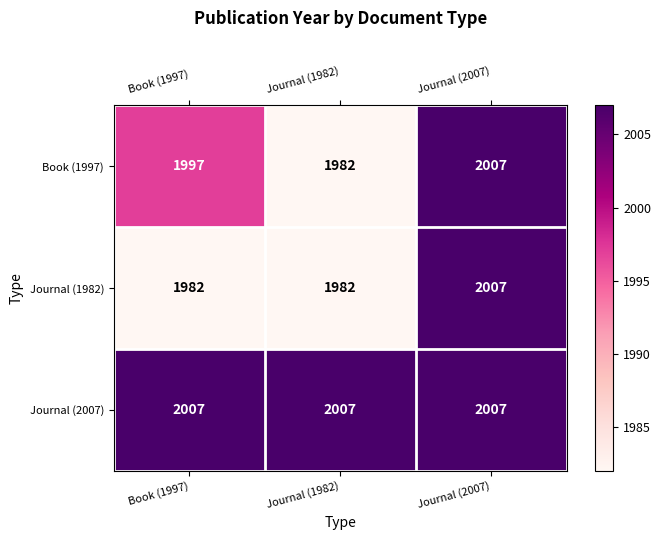

What is the maximum value for Book (1997)?

2007